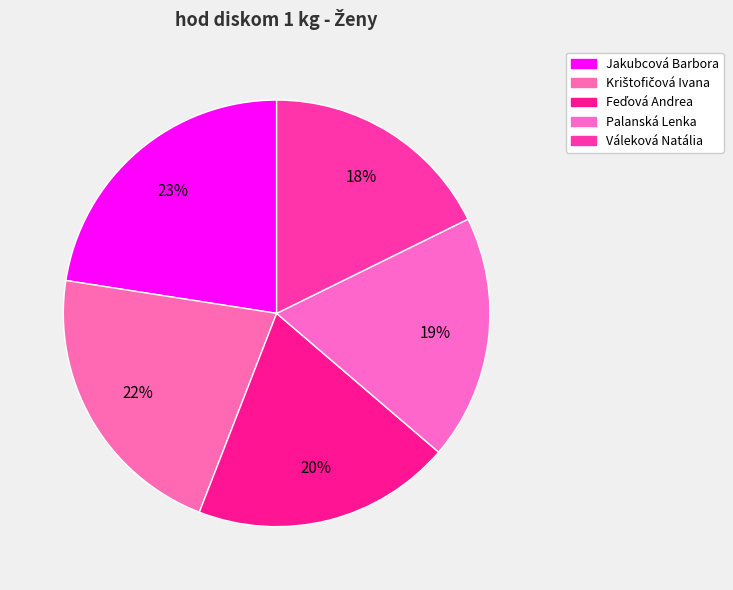

Approximately how many times larger is the value at Krištofičová Ivana compared to Palanská Lenka?

1.2